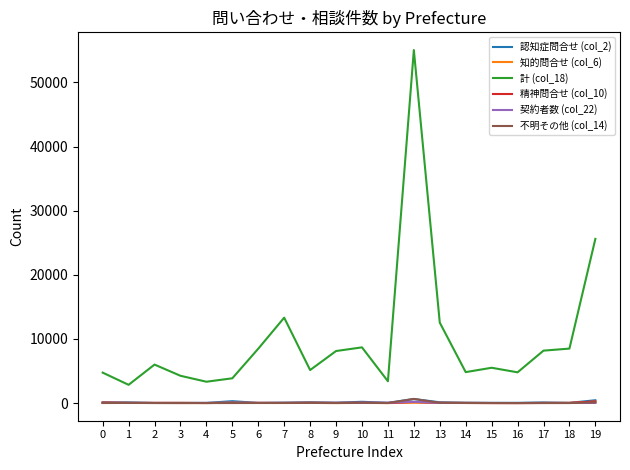

The value of 計 (col_18) at 2 is 6002. True or false?

True